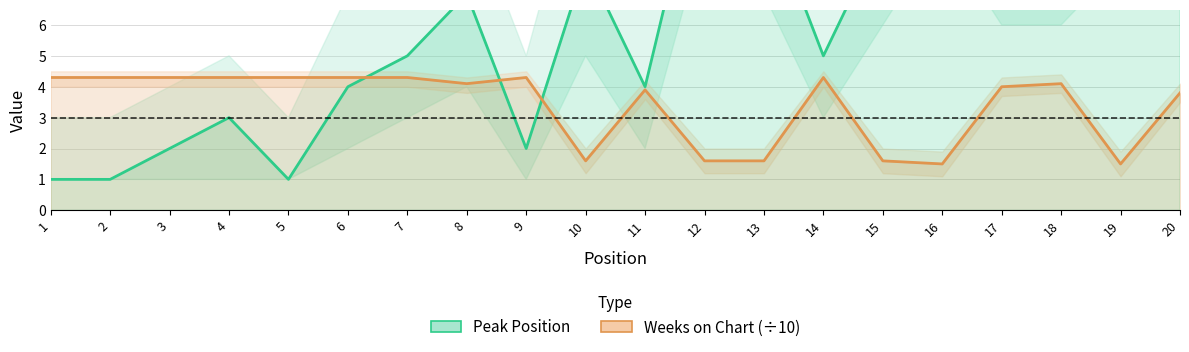

What are all the series names shown in the legend?

Peak Position, Weeks on Chart (÷10)